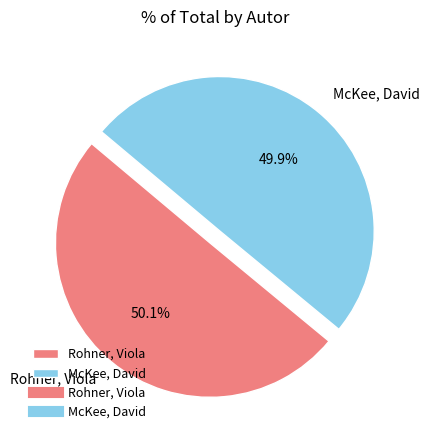

Is there any slice that represents more than half of the pie?

Yes